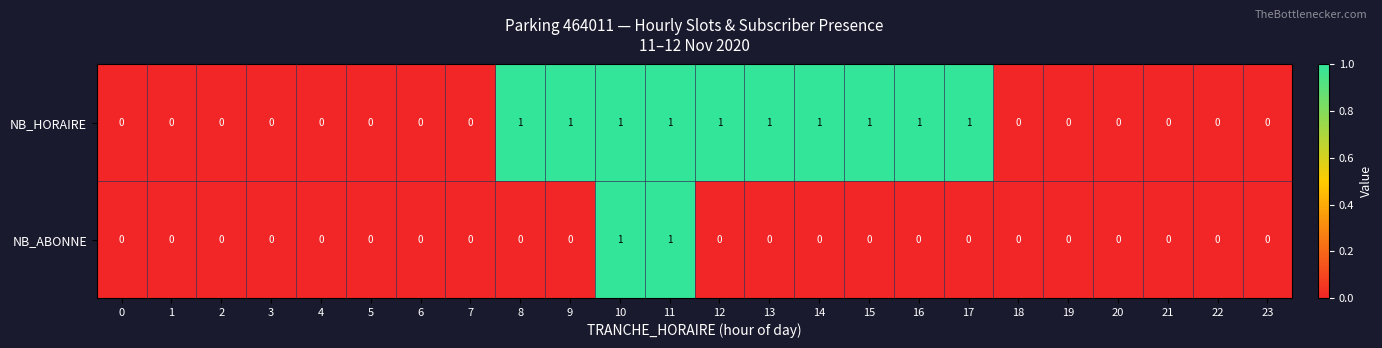

How many data points does each series have?

24